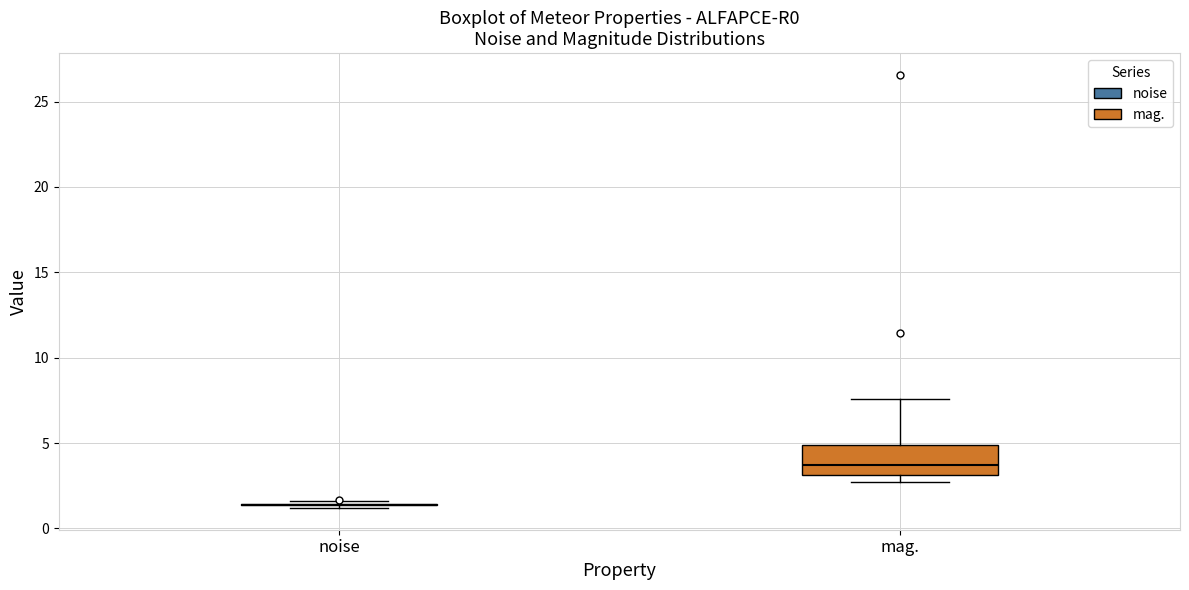

Where does the median line of the box for mag. sit on the y-axis? The values are not printed on the chart, so give them approximately, as read against the axis.

3.5